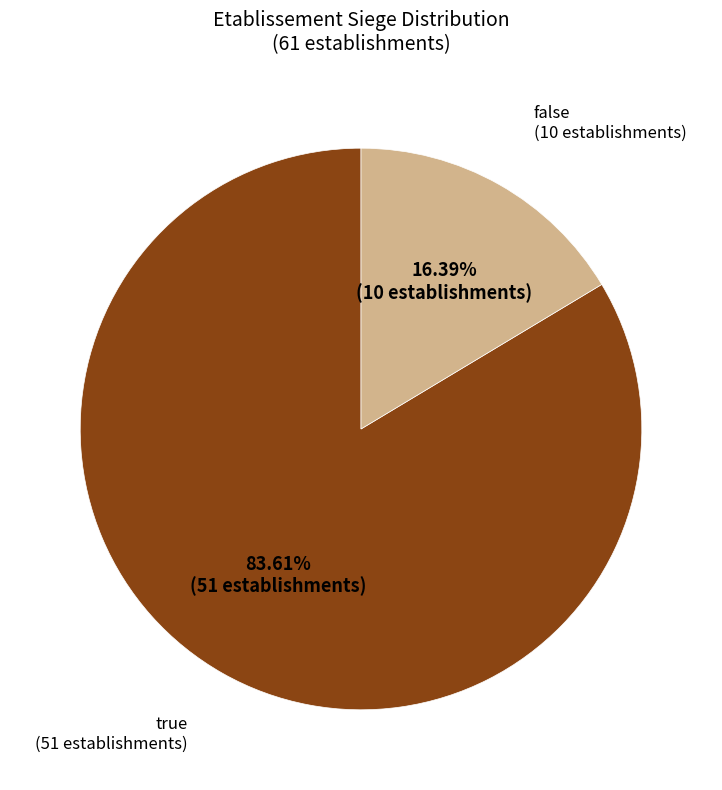

Does any single category account for the majority?

Yes